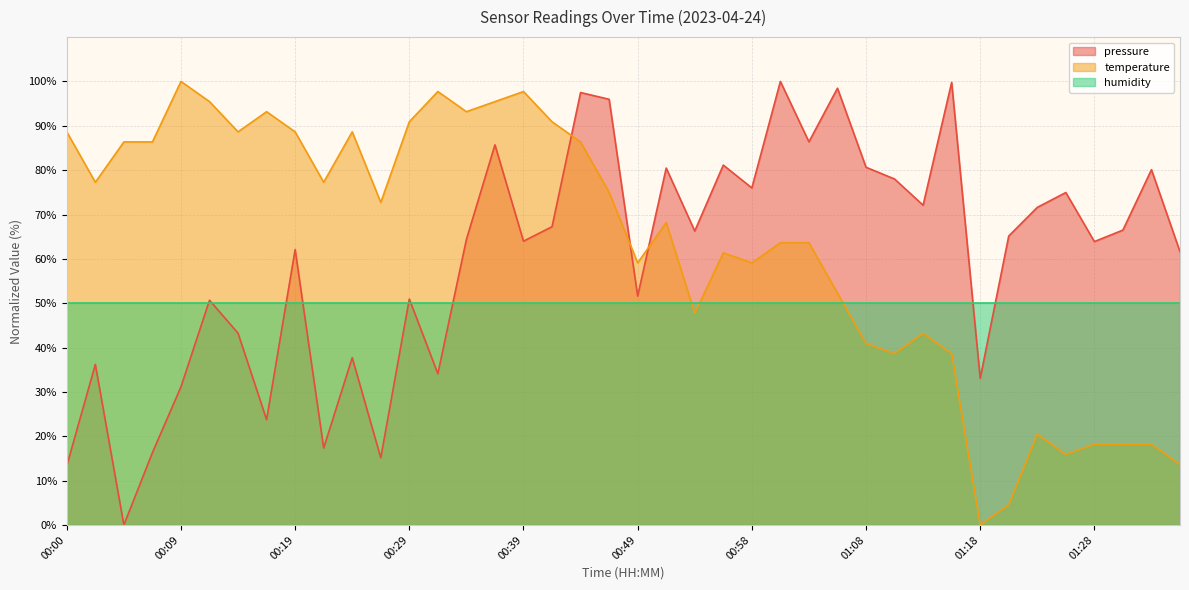

Which label corresponds to the largest value in the chart?

01:01